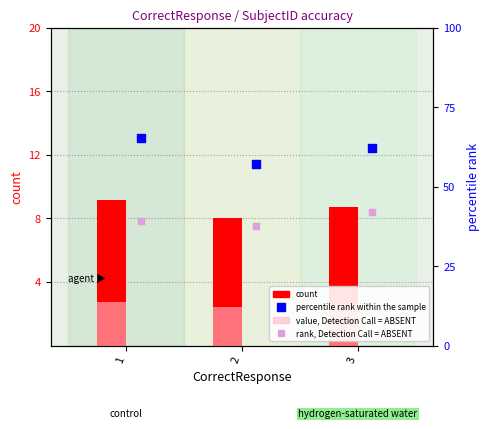

Which series has the largest Y range (max minus min)?

percentile rank within the sample